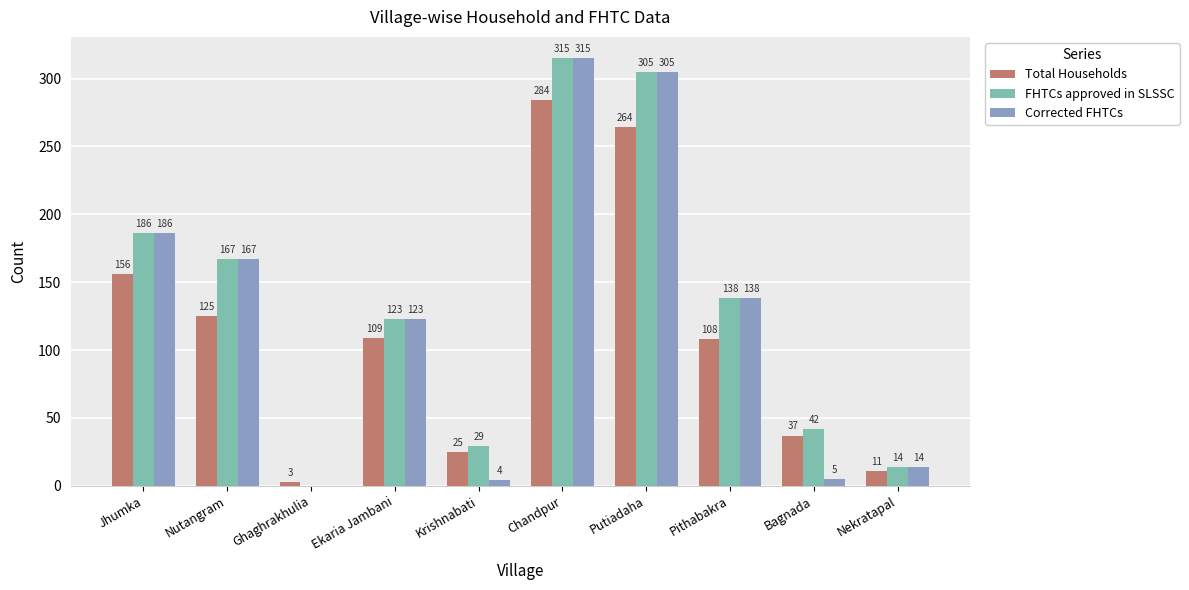

Where does the FHTCs approved in SLSSC series first go above 138?

Jhumka